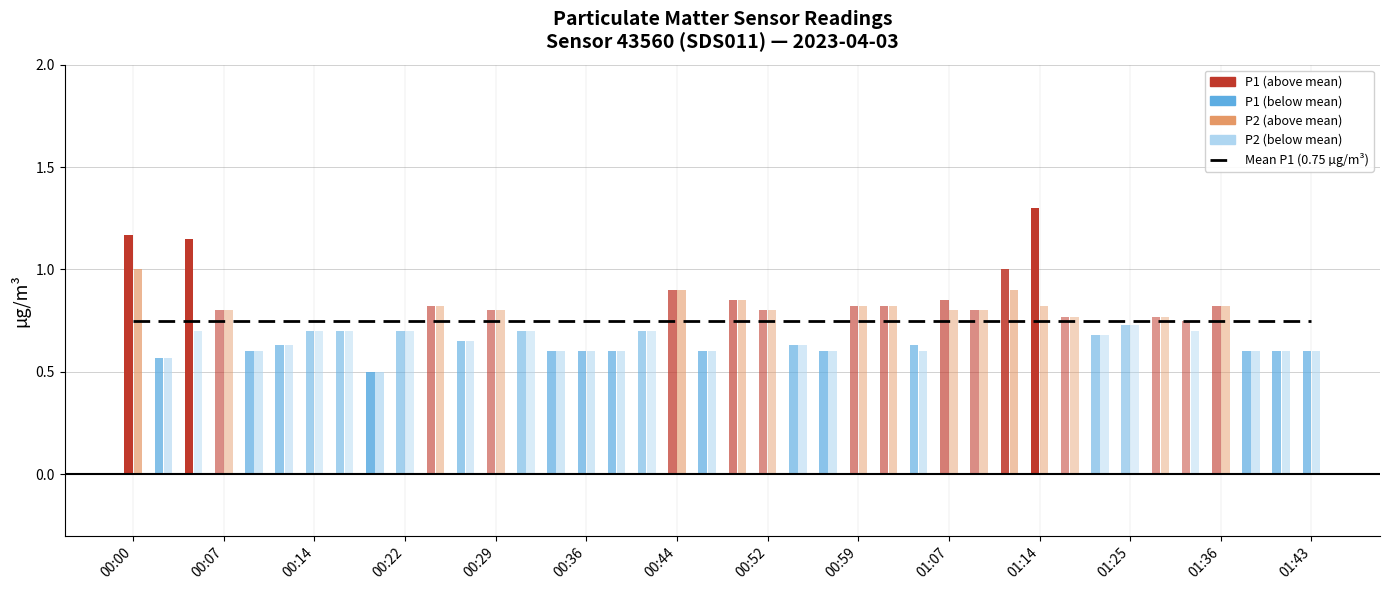

How many bars are there in total?

80